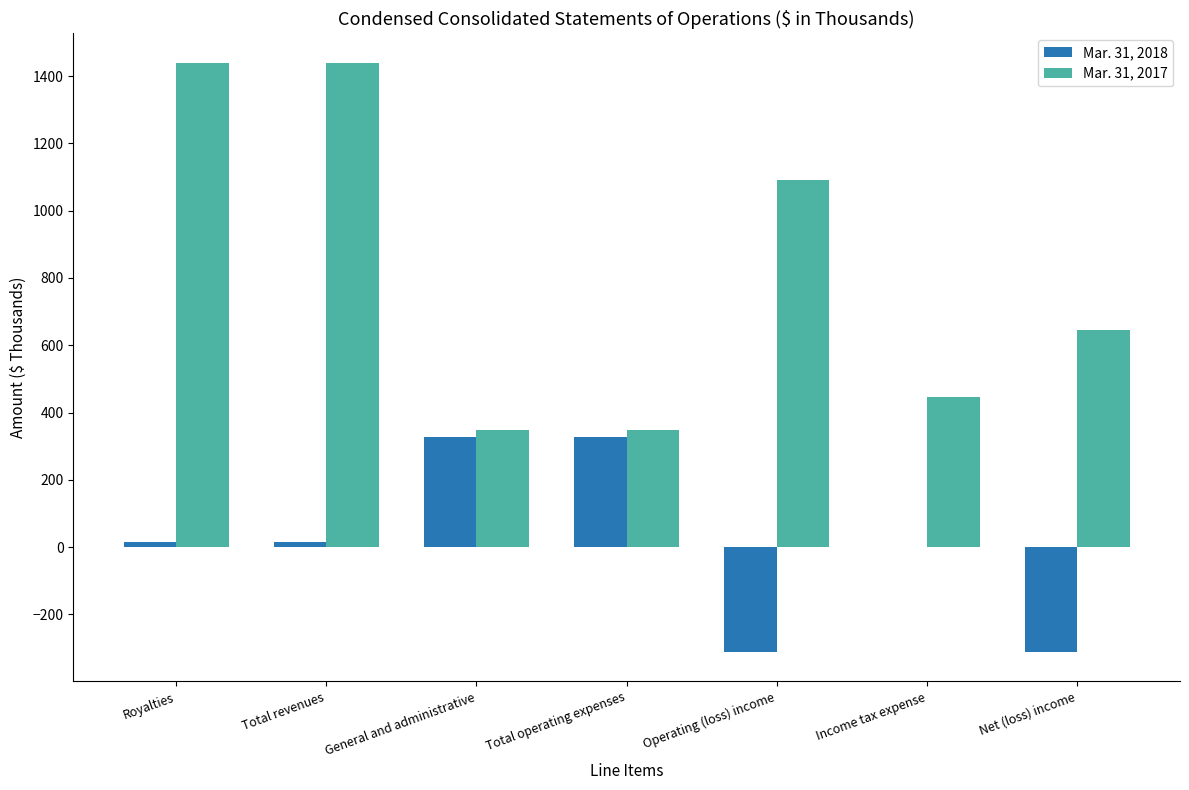

Is the value of Mar. 31, 2018 at Operating (loss) income greater than the value of Mar. 31, 2017 at General and administrative?

No